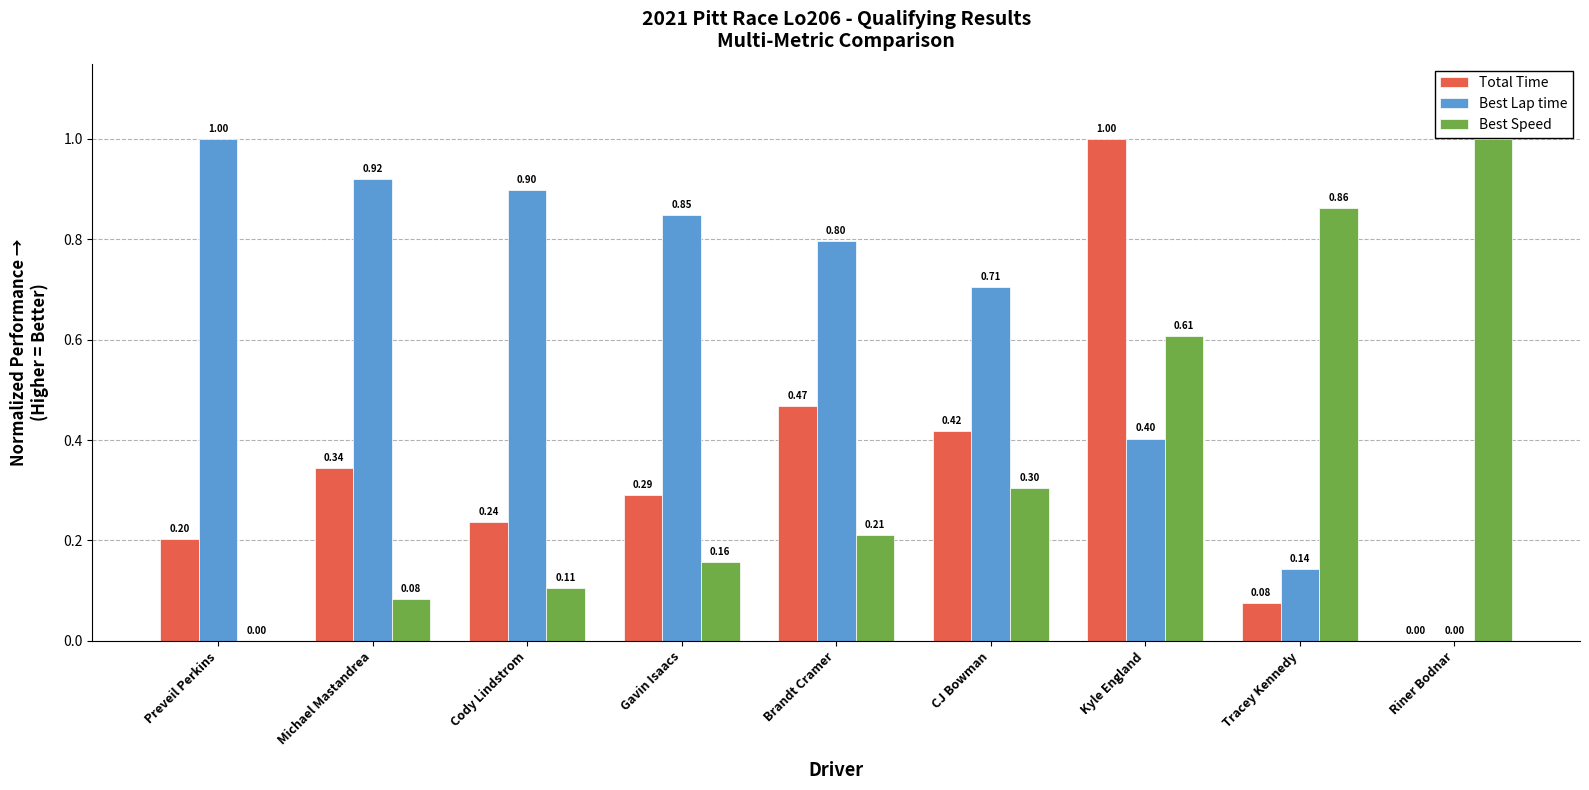

The value of Total Time at CJ Bowman is 0.7. True or false?

False